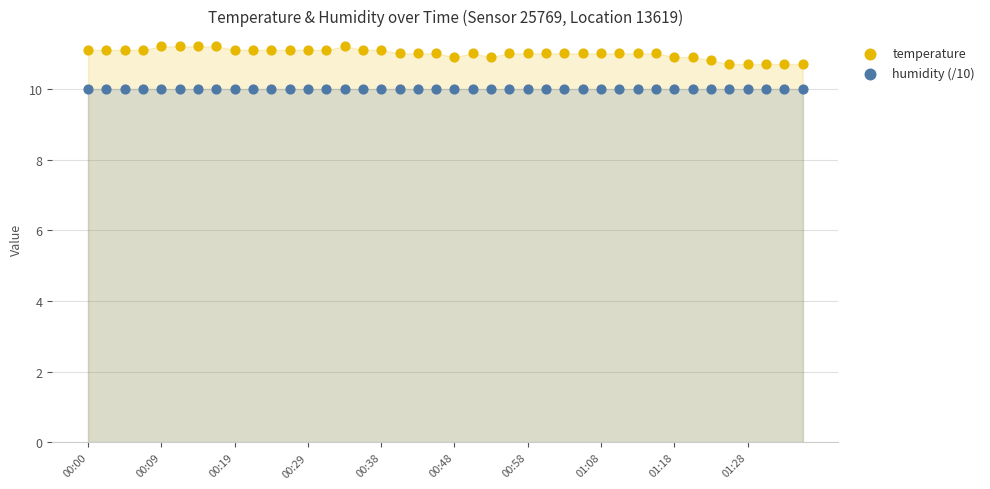

Which series reaches the maximum Y coordinate?

temperature